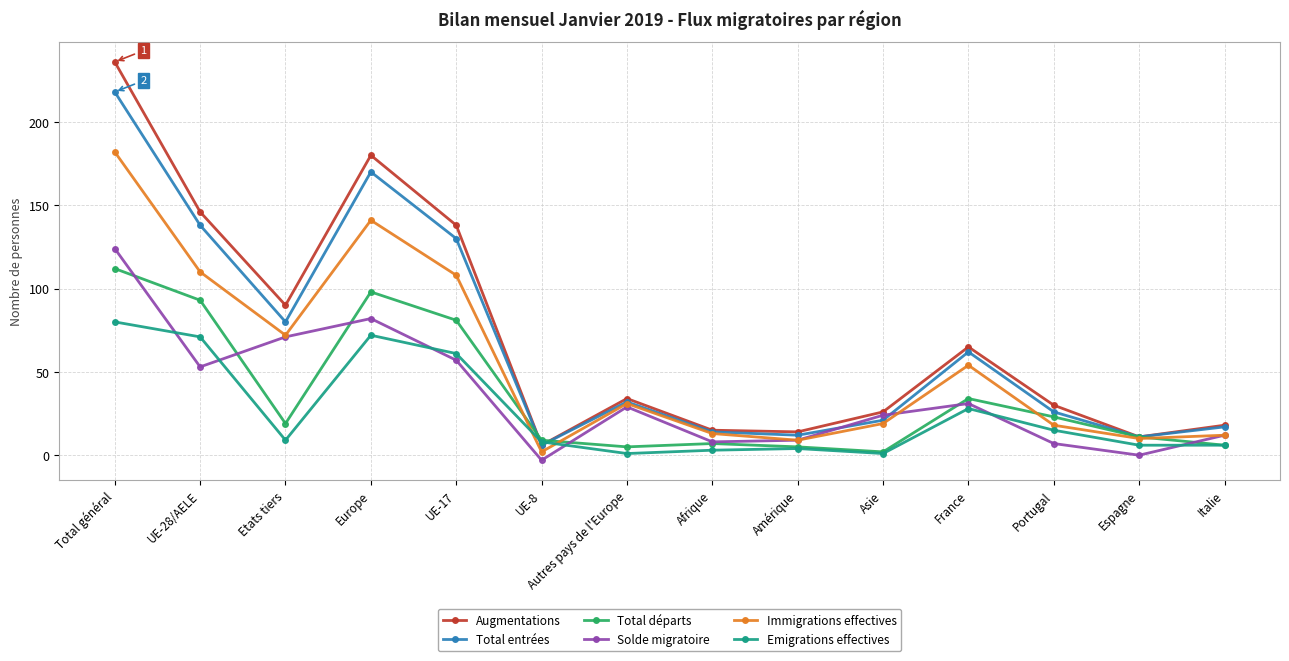

What is the sum of the Augmentations values at Asie and France?

91